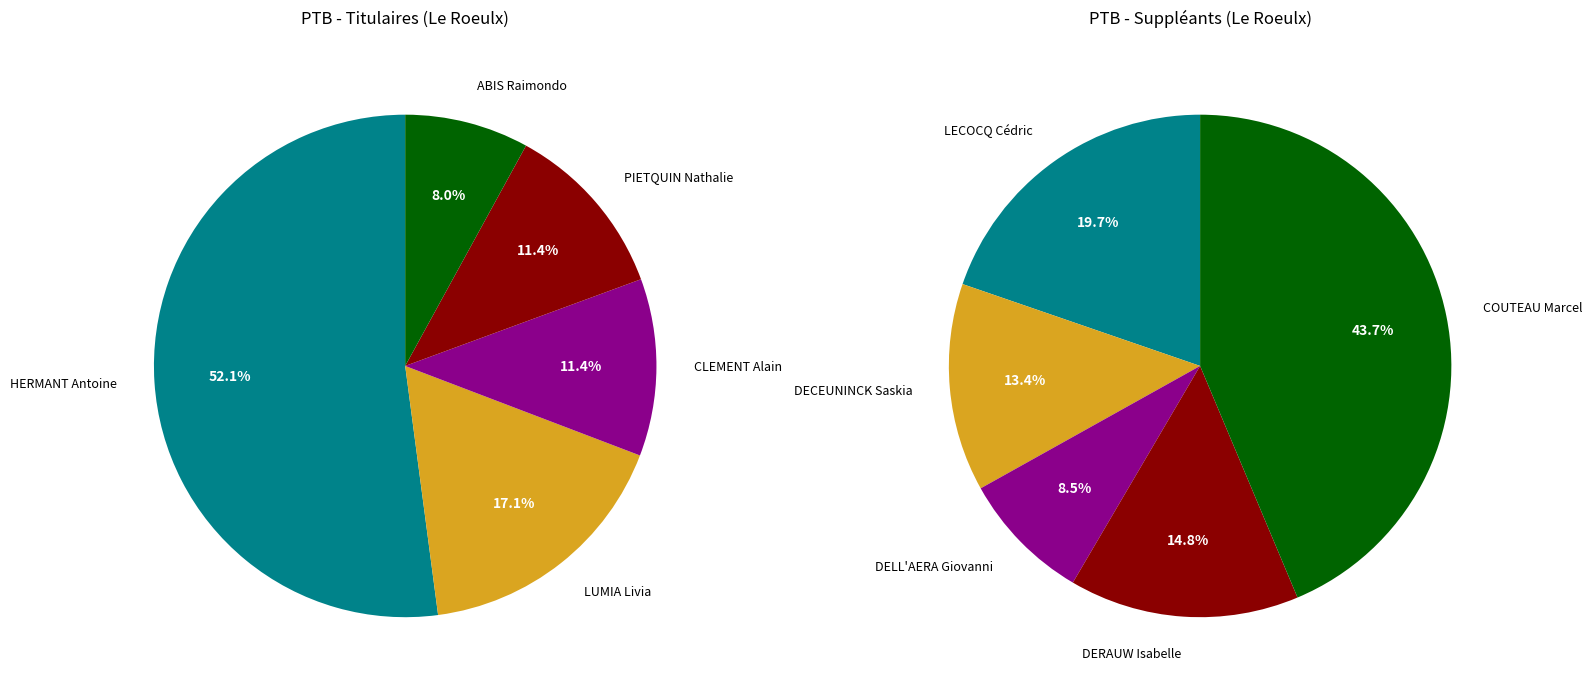

Rank the series by their average value, from lowest to highest.

Suppléants, Titulaires